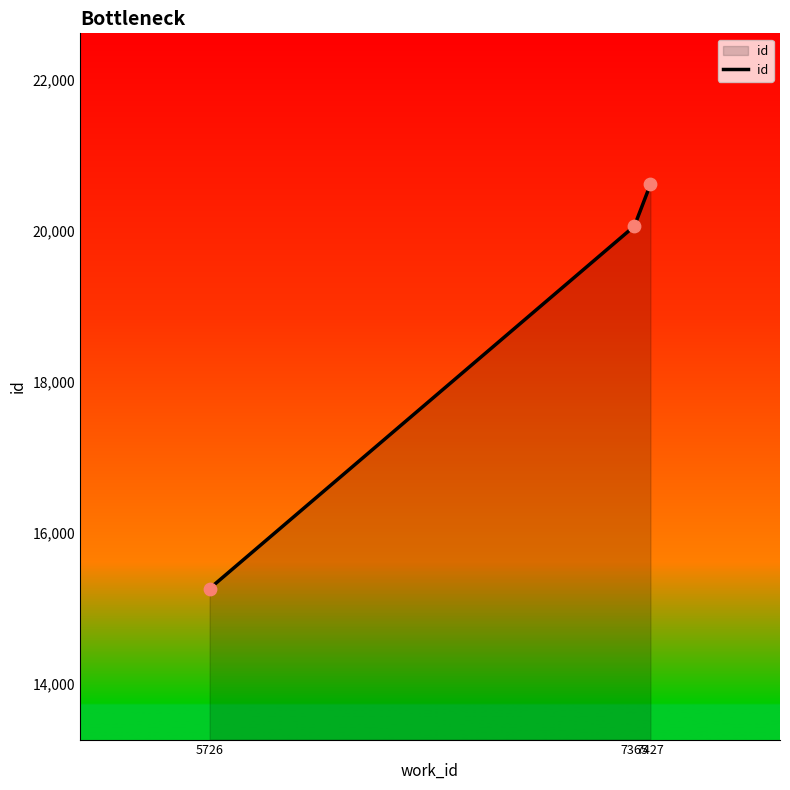

What is the ratio of the value at 7365 to the value at 7427?

1.0